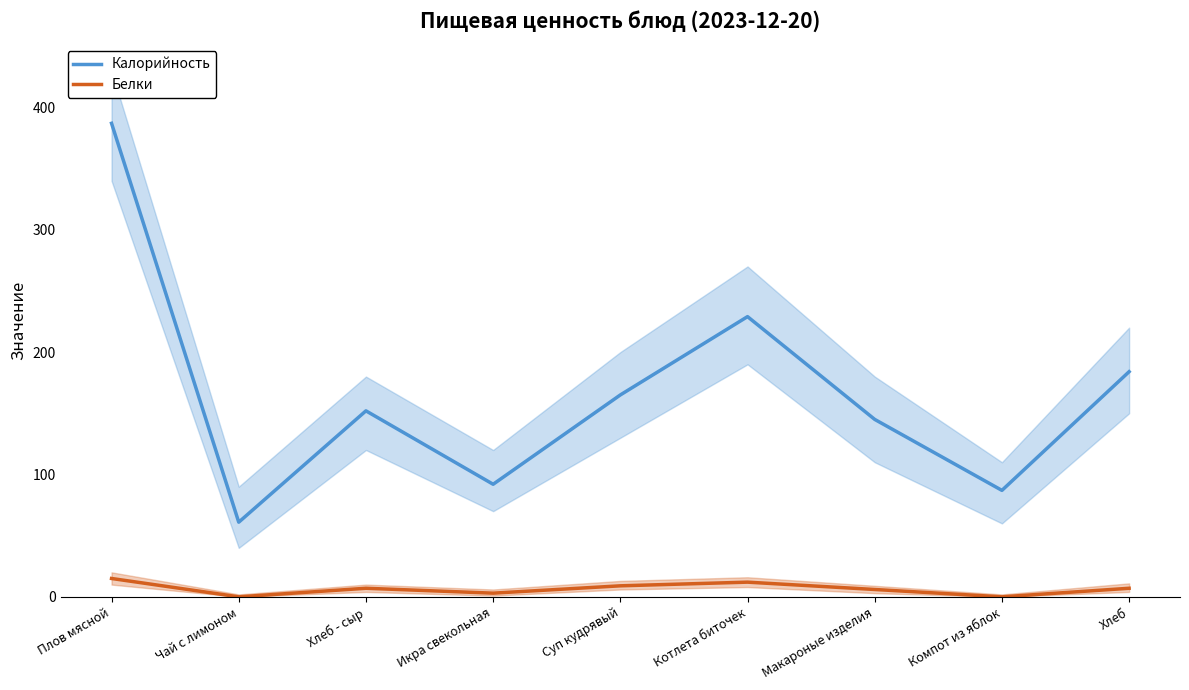

Reading left to right, what are all the values shown in this chart?

Калорийность: Плов мясной=387	Чай с лимоном=61	Хлеб - сыр=152	Икра свекольная=92	Суп кудрявый=165	Котлета биточек=229	Макароные изделия=145	Компот из яблок=87	Хлеб=184
Белки: Плов мясной=15	Чай с лимоном=0	Хлеб - сыр=7	Икра свекольная=3	Суп кудрявый=9	Котлета биточек=12	Макароные изделия=6	Компот из яблок=0	Хлеб=7